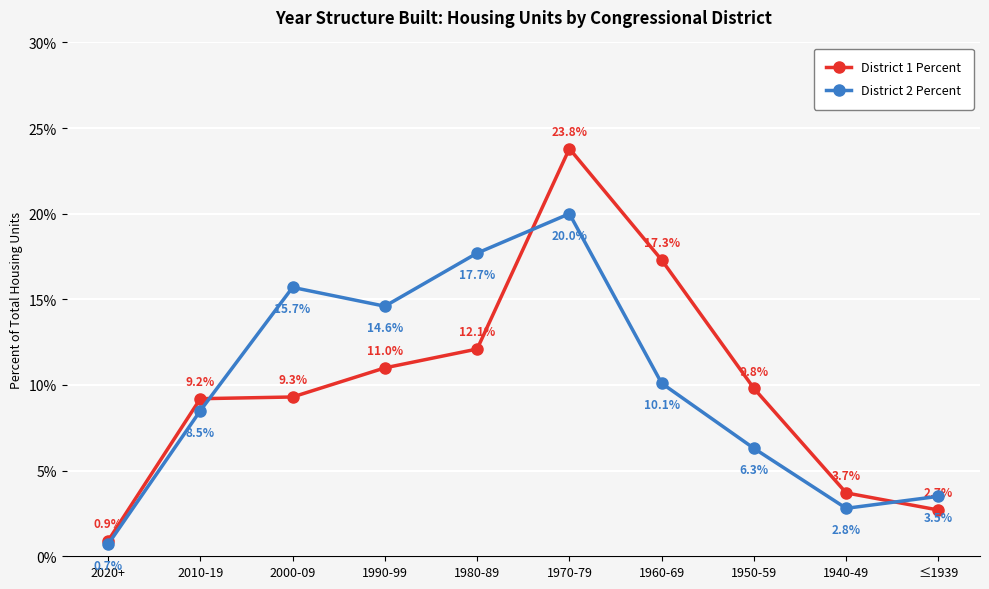

What is the sum of the District 1 Percent values at 1960-69 and ≤1939?

0.2